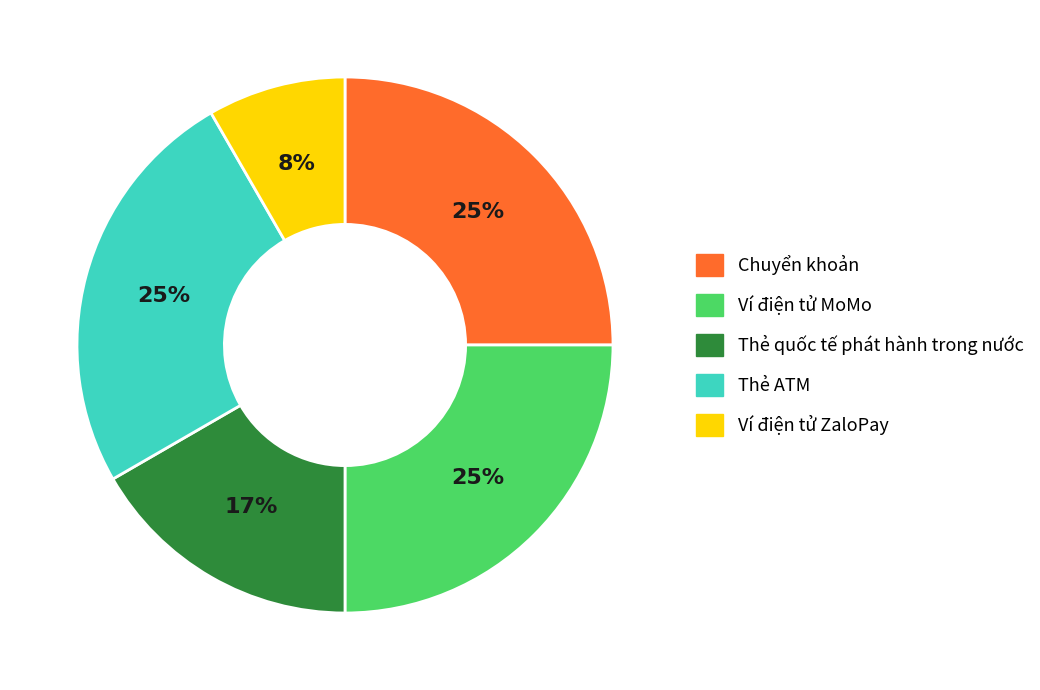

Do Thẻ quốc tế phát hành trong nước and Ví điện tử ZaloPay together represent more than half of the pie?

No